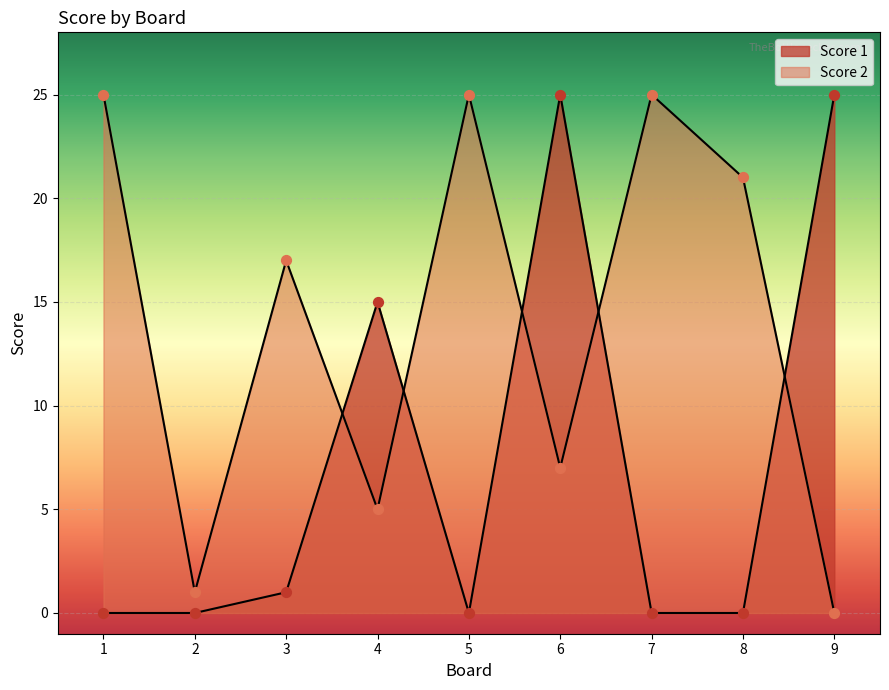

Which series contains the lowest Y value?

Score 2